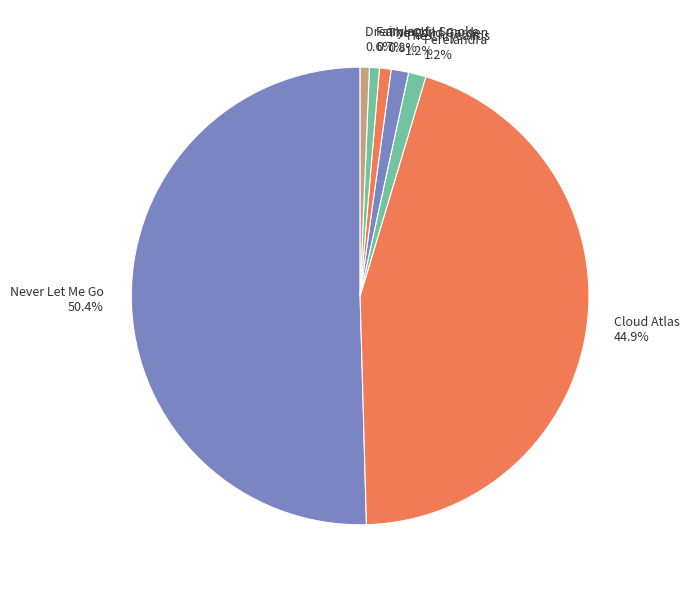

Is the sum of The Chrysalids and Perelandra greater than half?

No